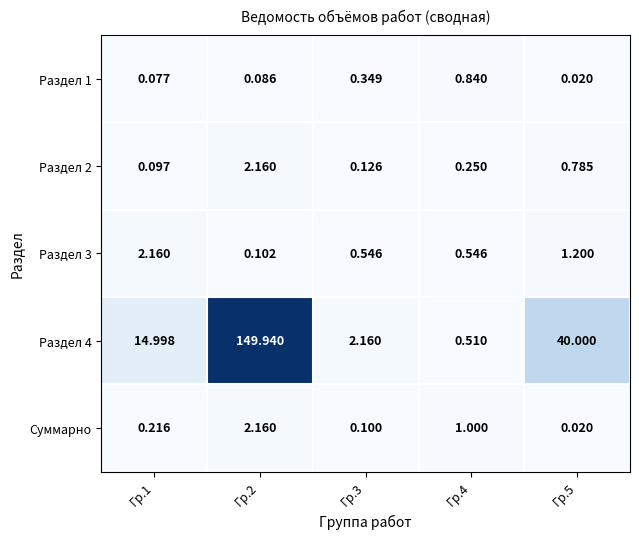

Is the value of Раздел 3 at Гр.5 greater than the value of Раздел 4 at Гр.3?

No